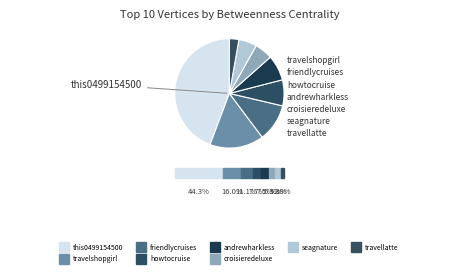

How many slices are in this pie chart?

8